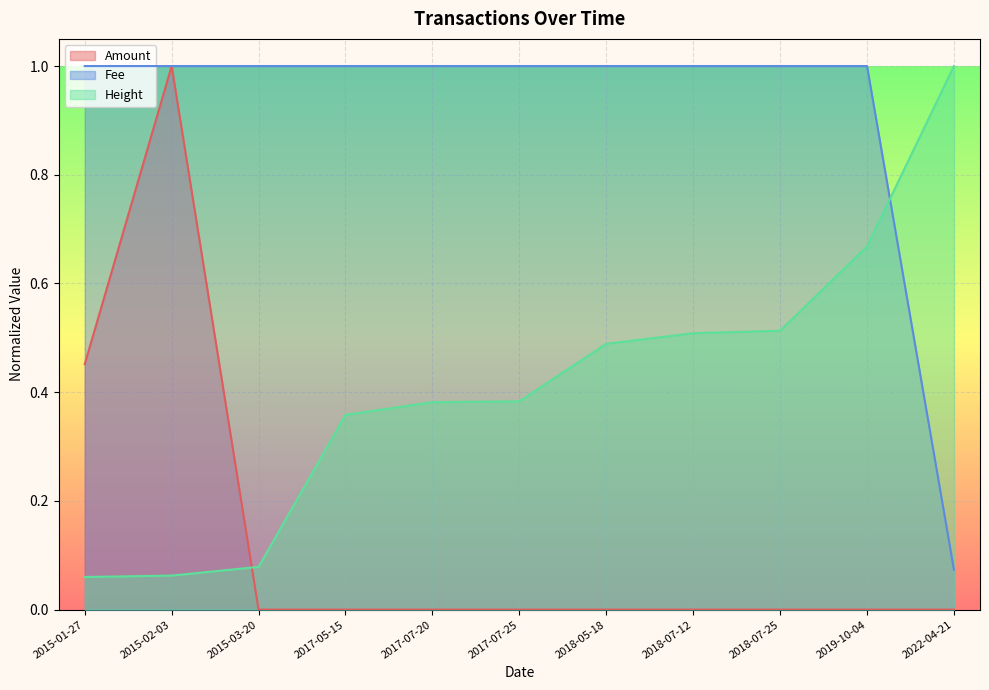

How many lines are shown in the chart?

3